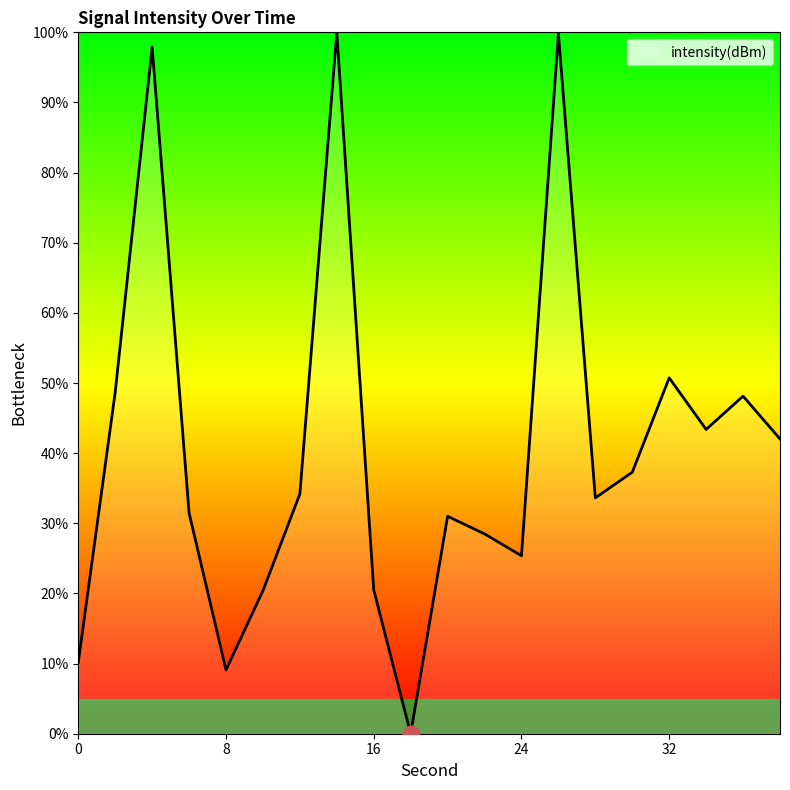

What is the greatest value displayed?

100.0